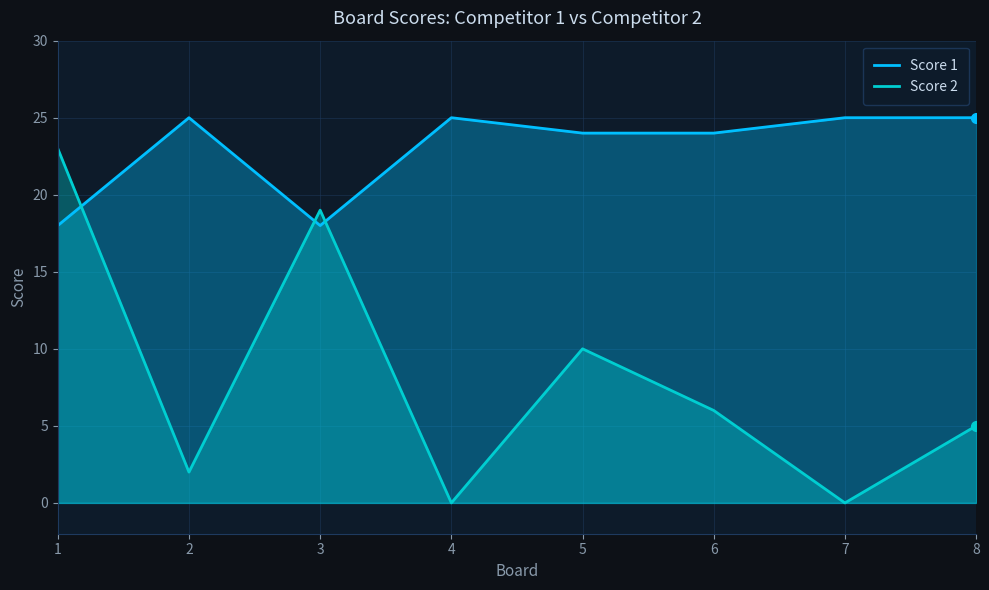

True or false: Score 1 has a value of 36 at 2.

False